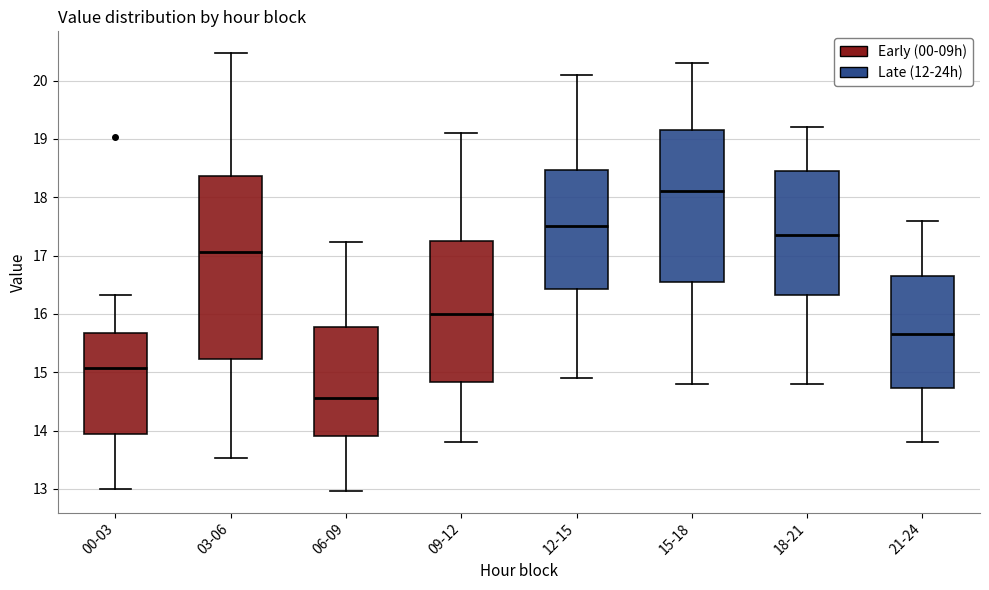

Where is the lower edge of the box for 15-18 on the y-axis? The values are not printed on the chart, so give them approximately, as read against the axis.

16.6